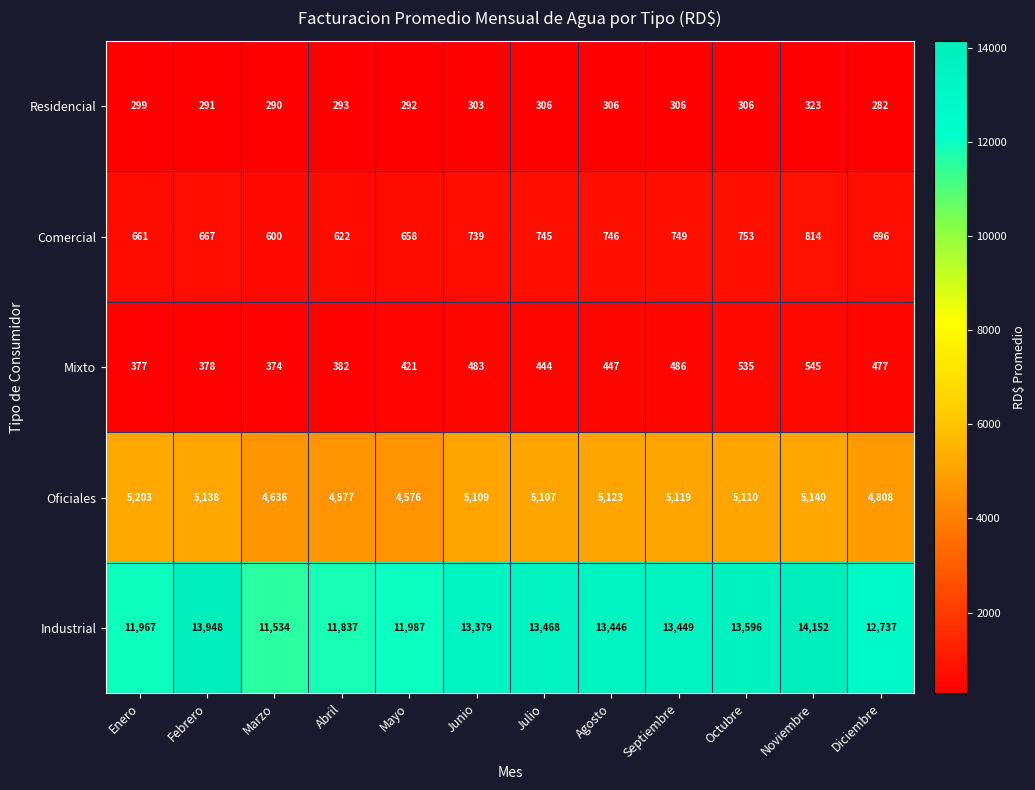

At which label is Mixto closest to 459?

Agosto